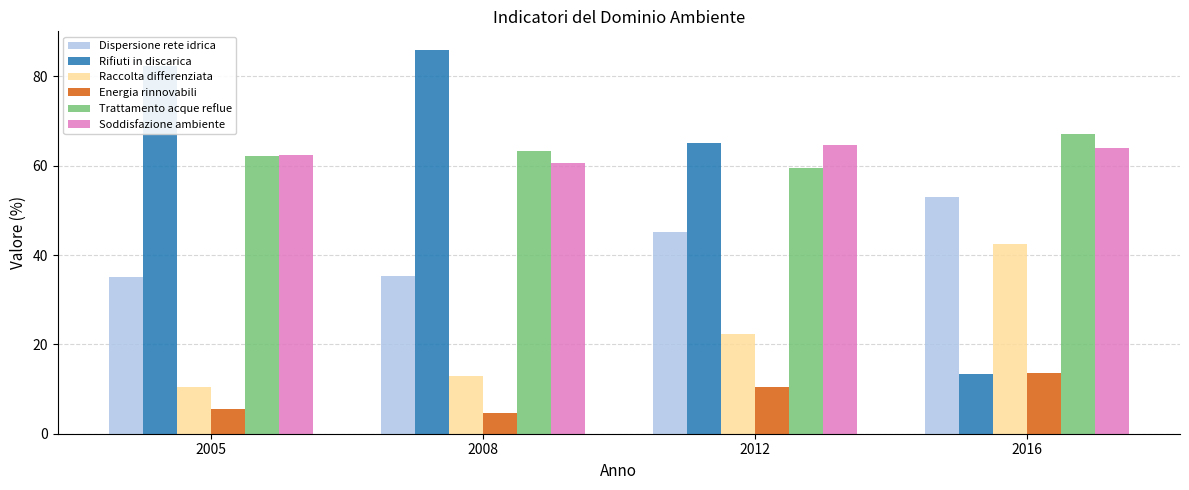

What is the difference between the highest and lowest values at 2016?

53.6